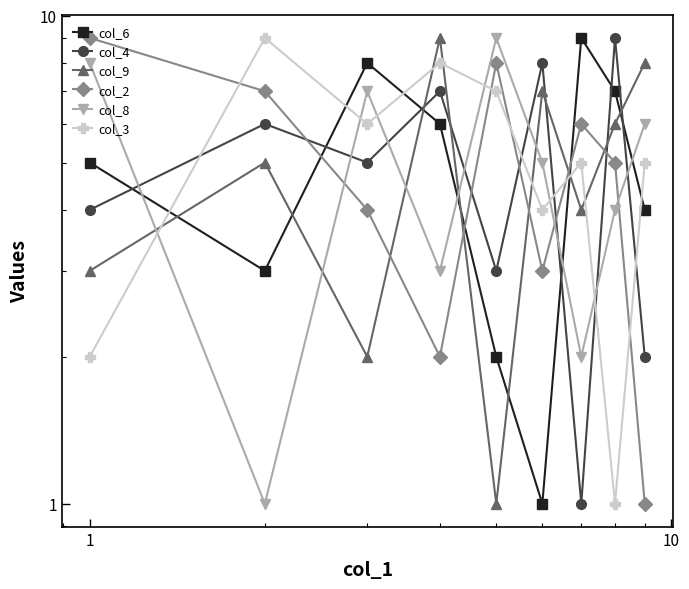

What is the difference between the second highest and minimum values in the col_3 series?

7